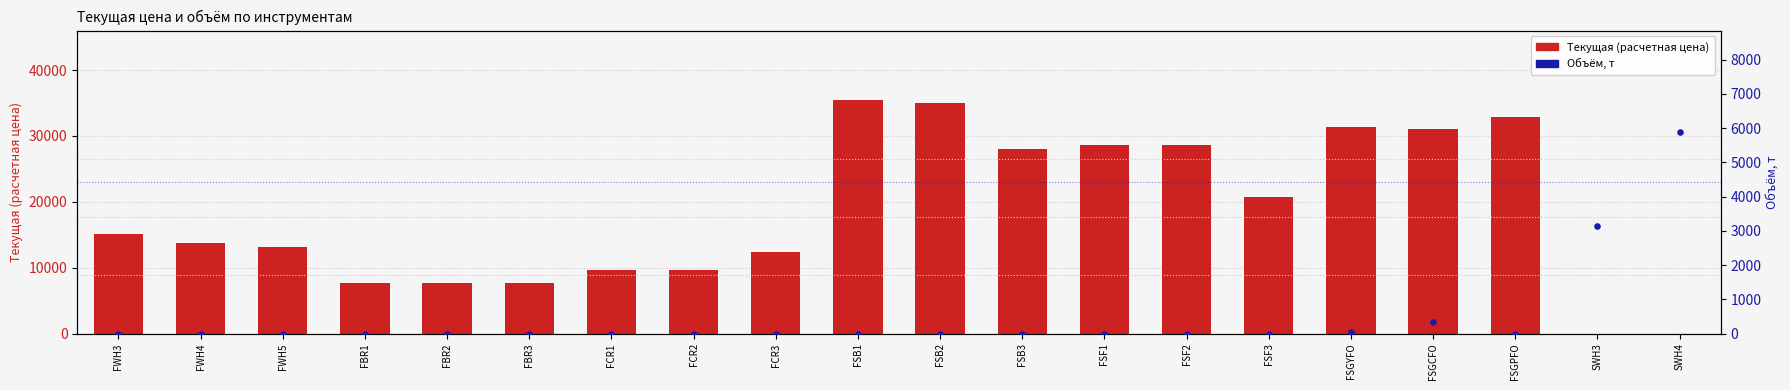

At how many categories does at least one series exceed 18210?

9